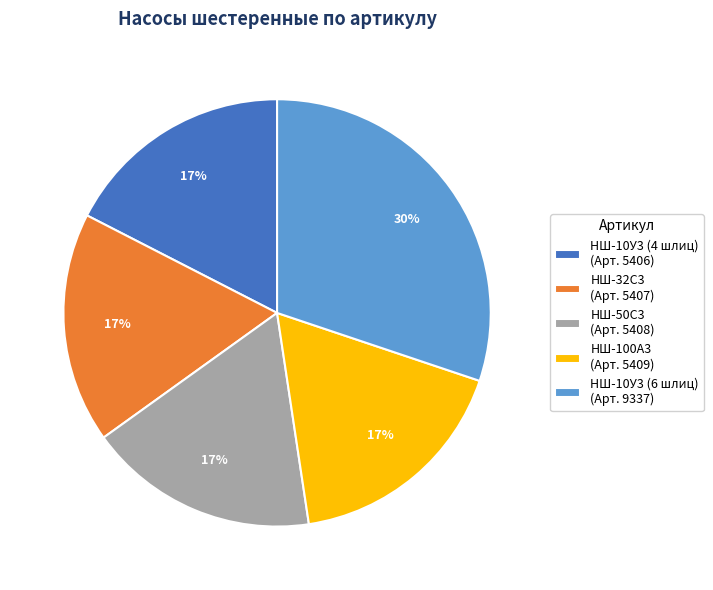

How many segments does this pie chart have?

5